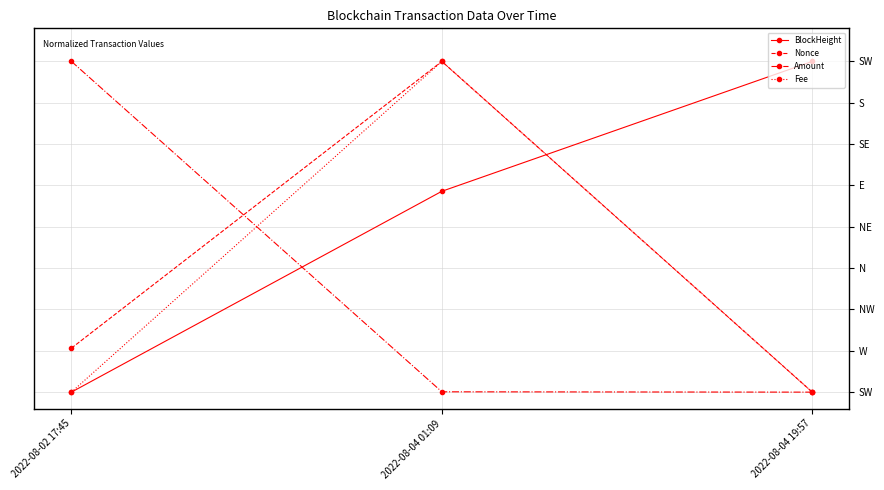

Reading left to right, extract all data points from this chart.

BlockHeight: 2022-08-02 17:45=0.0	2022-08-04 01:09=0.6	2022-08-04 19:57=1.0
Nonce: 2022-08-02 17:45=0.1	2022-08-04 01:09=1.0	2022-08-04 19:57=0.0
Amount: 2022-08-02 17:45=1.0	2022-08-04 01:09=0.0	2022-08-04 19:57=0.0
Fee: 2022-08-02 17:45=0.0	2022-08-04 01:09=1.0	2022-08-04 19:57=0.0